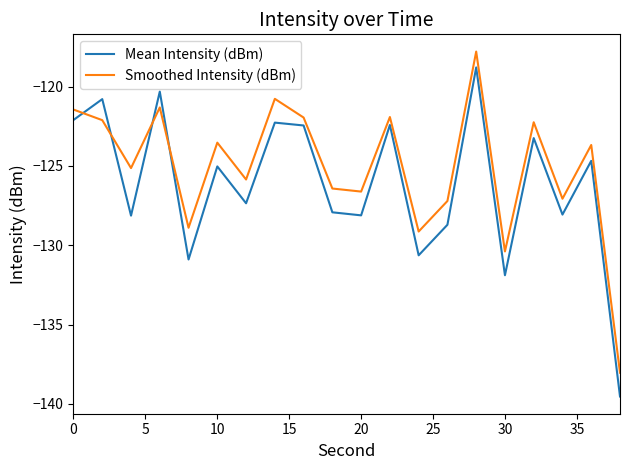

Reading left to right, list all the values displayed in this chart.

Mean Intensity (dBm): -122.1	-120.8	-128.1	-120.3	-130.9	-125.0	-127.4	-122.3	-122.4	-127.9	-128.1	-122.4	-130.6	-128.7	-118.8	-131.9	-123.2	-128.1	-124.7	-139.5
Smoothed Intensity (dBm): -121.4	-122.1	-125.1	-121.3	-128.9	-123.5	-125.9	-120.8	-121.9	-126.4	-126.6	-121.9	-129.1	-127.2	-117.8	-130.4	-122.2	-127.1	-123.7	-138.0